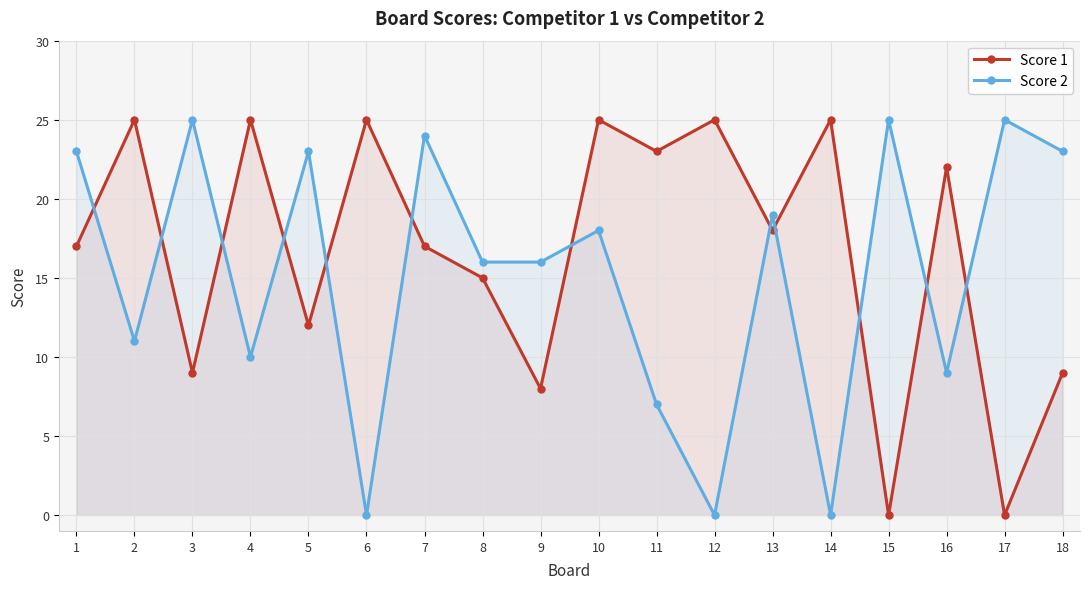

Reading right to left, transcribe all the data shown in this chart.

Score 1: 9	0	22	0	25	18	25	23	25	8	15	17	25	12	25	9	25	17
Score 2: 23	25	9	25	0	19	0	7	18	16	16	24	0	23	10	25	11	23